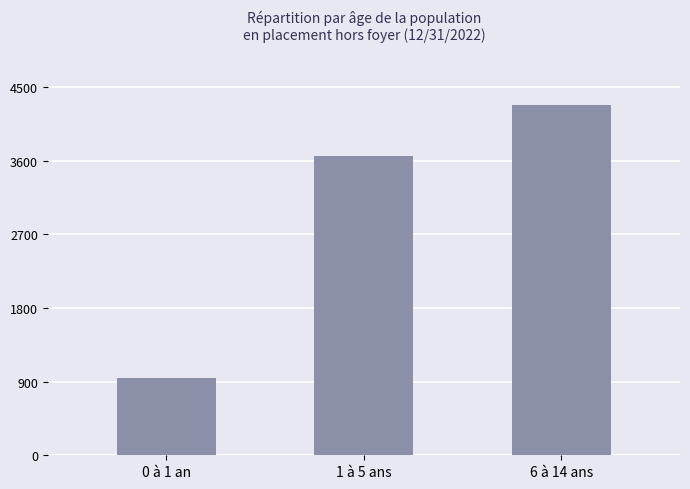

Does the chart contain any negative values?

No